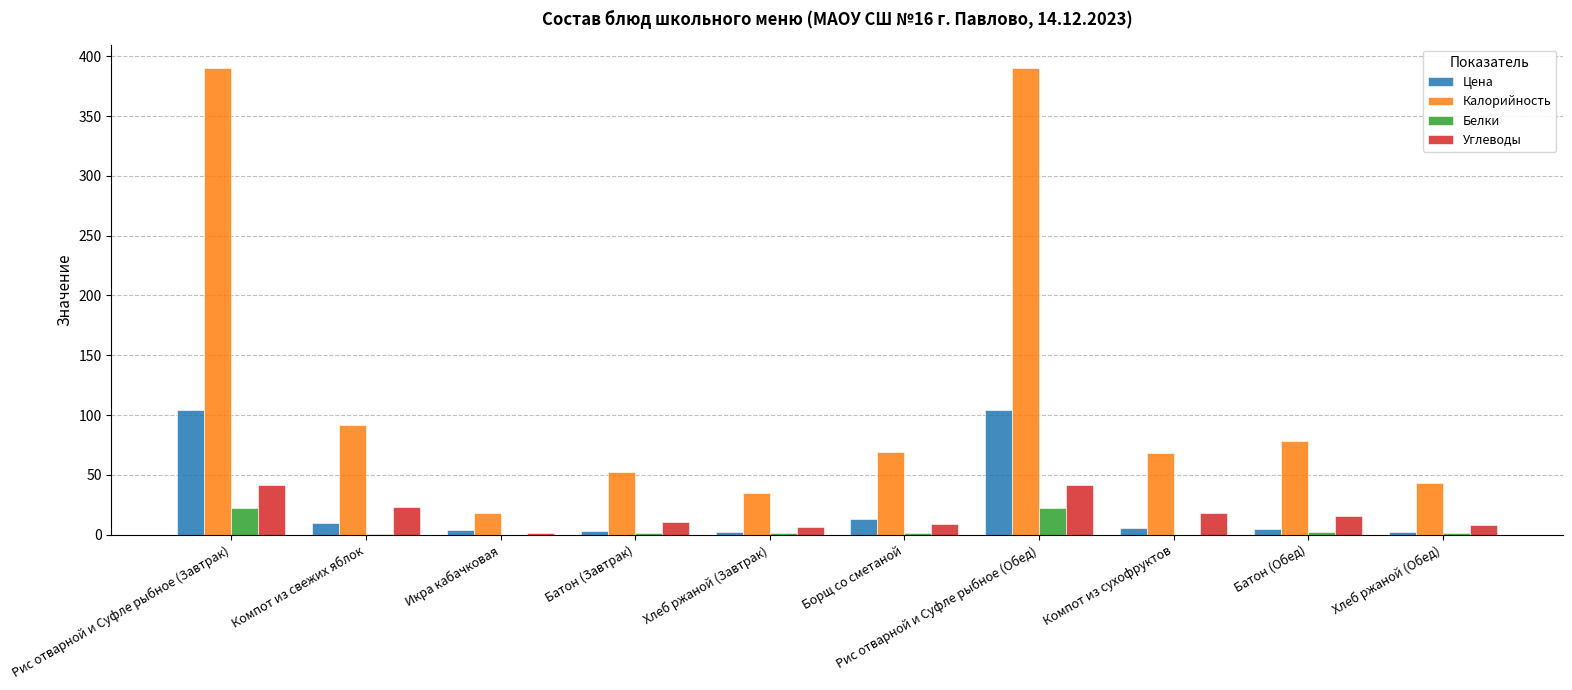

Are the bars horizontal?

No